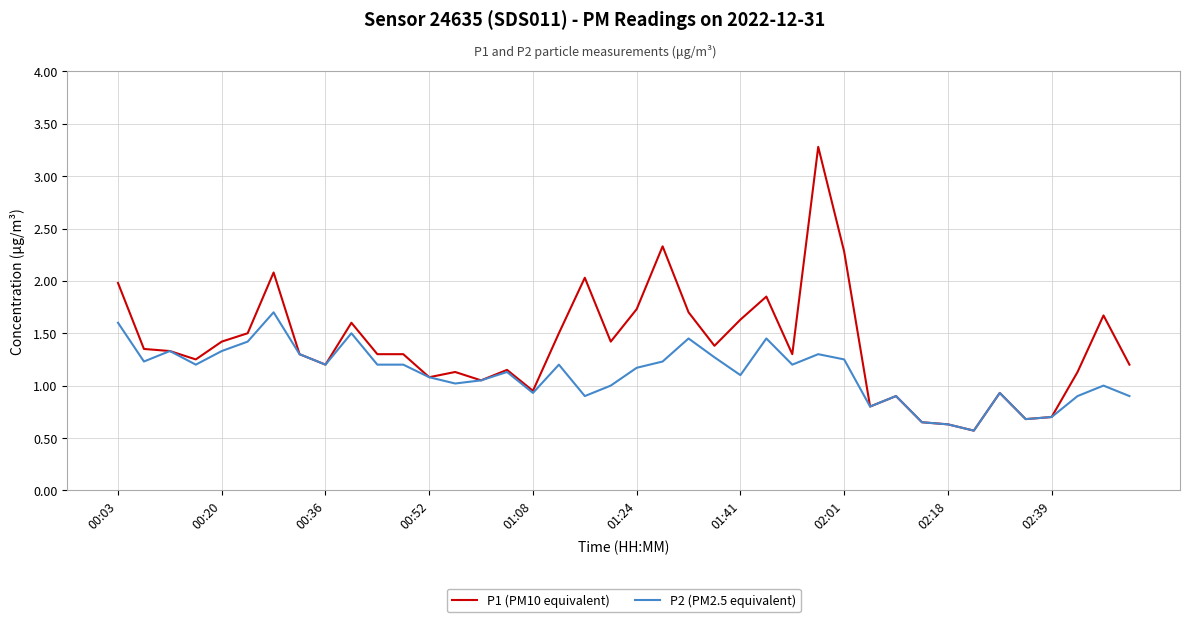

What is the maximum value for P1 (PM10 equivalent)?

3.3